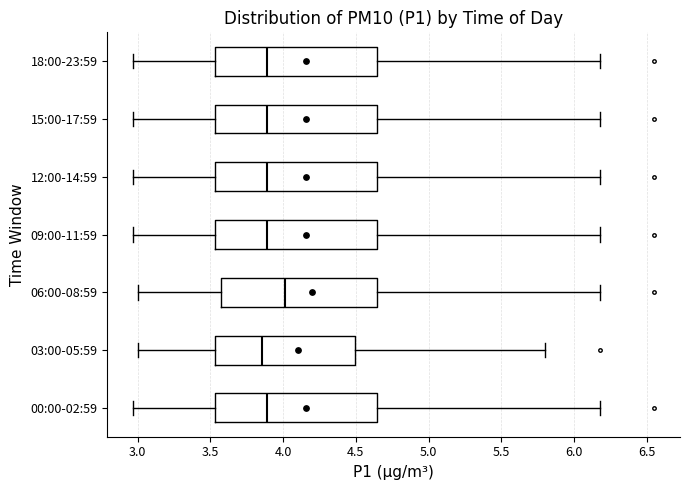

Where does the left whisker of the box for 18:00-23:59 end on the x-axis? The values are not printed on the chart, so give them approximately, as read against the axis.

2.95